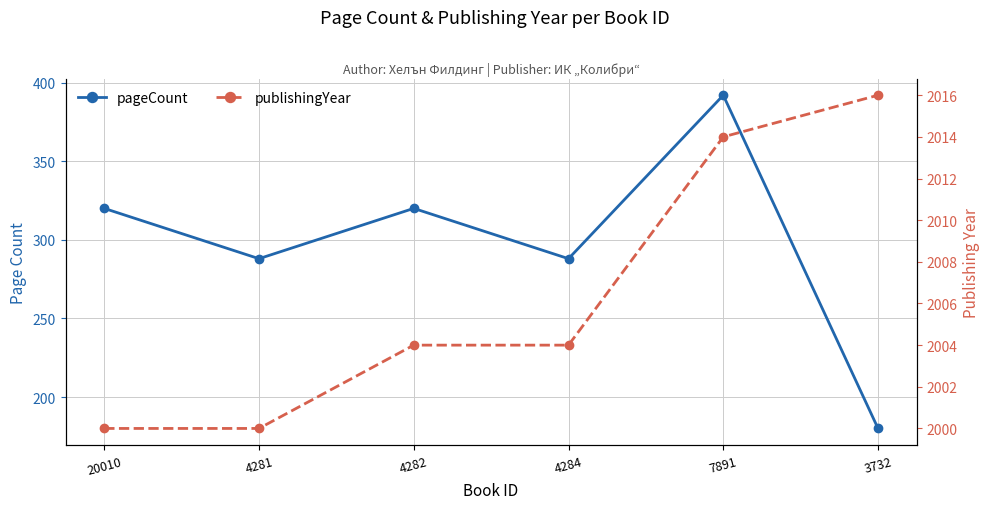

What is the difference between the pageCount values at 20010 and 3732?

140